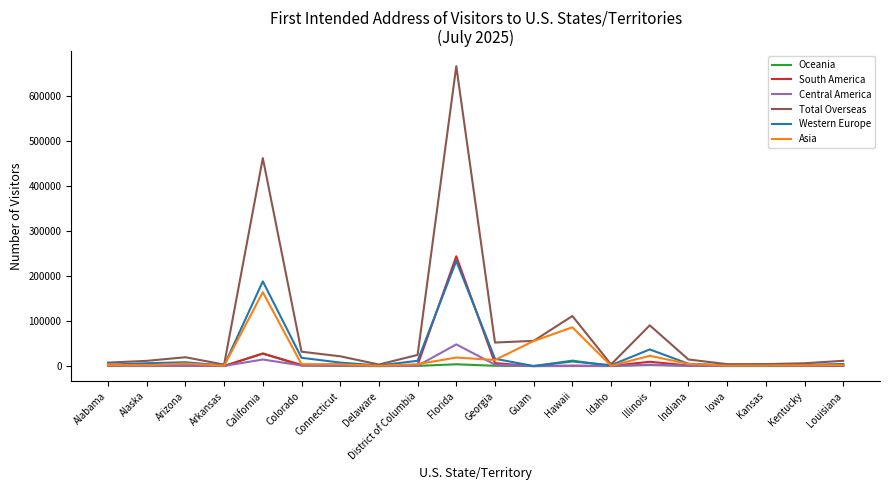

Does the chart have visible grid lines?

No